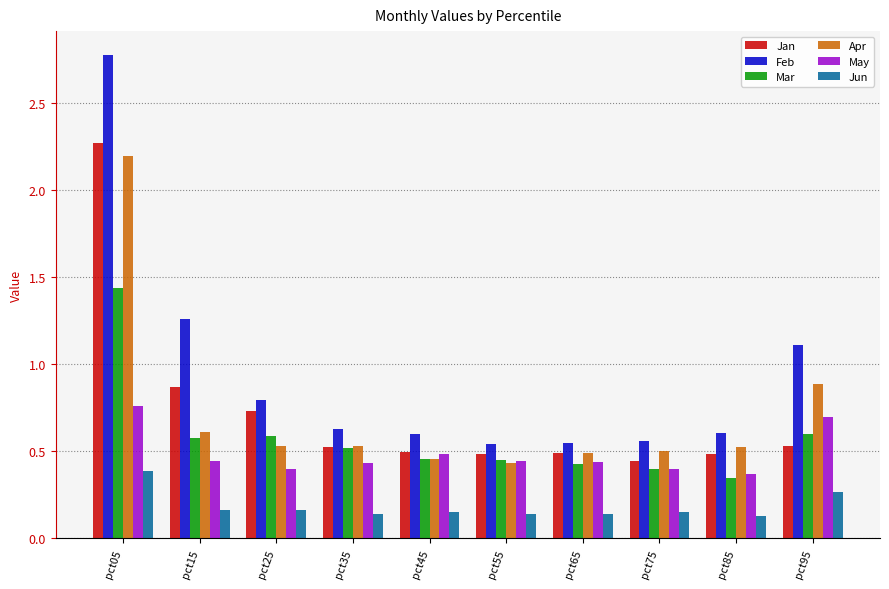

Where is Apr nearest to the value 1?

pct95